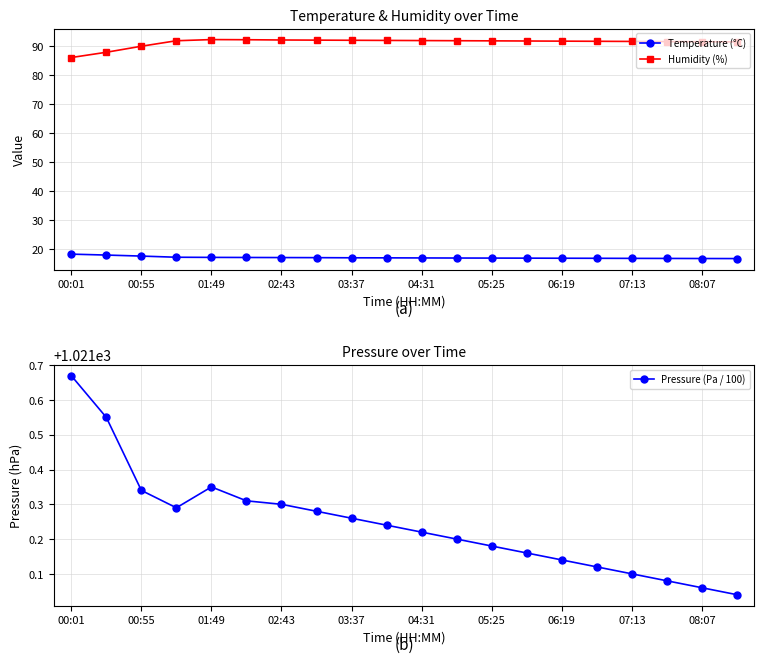

What is the difference between the maximum and minimum values in the Humidity (%) series?

6.2